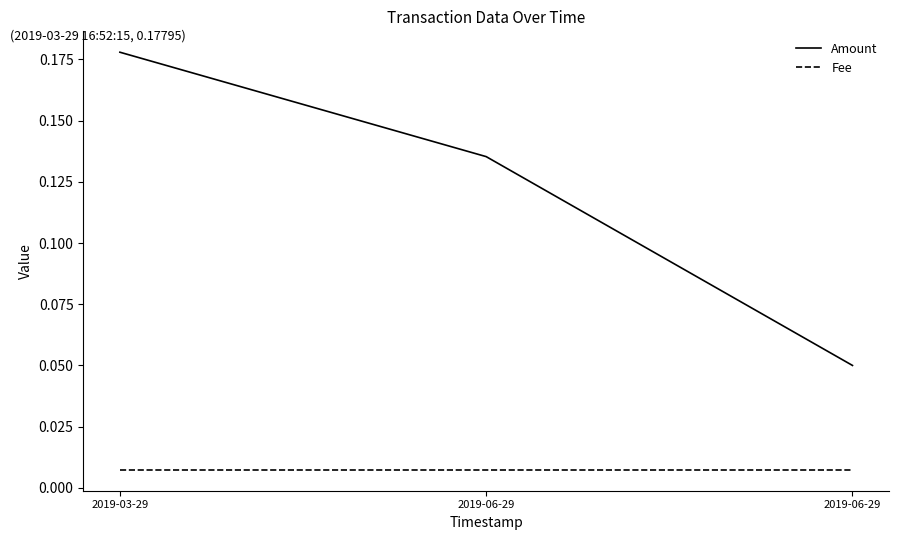

What are all the series names shown in the legend?

Amount, Fee